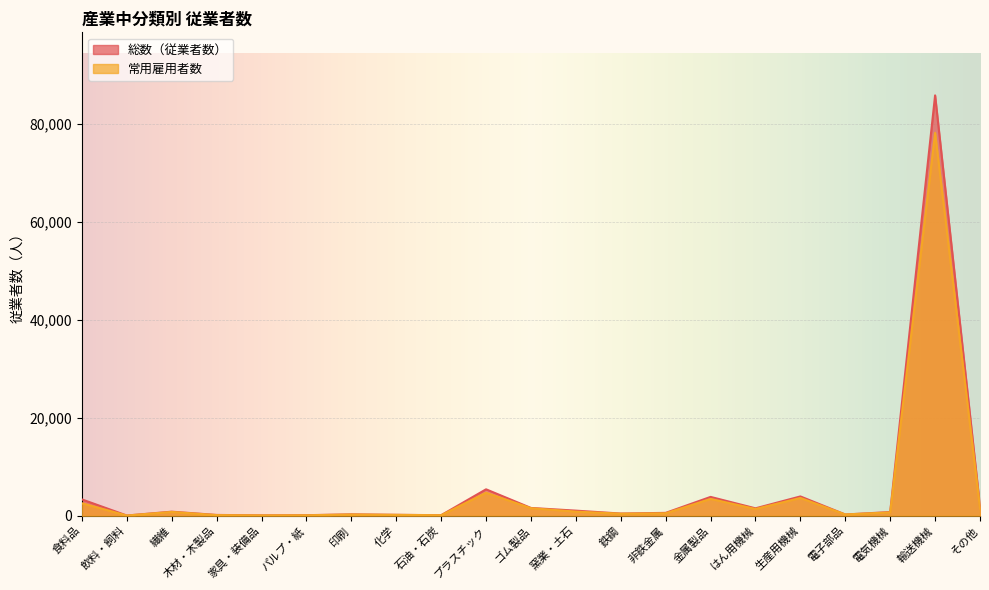

True or false: 総数（従業者数） has a value of 160 at 木材・木製品.

True